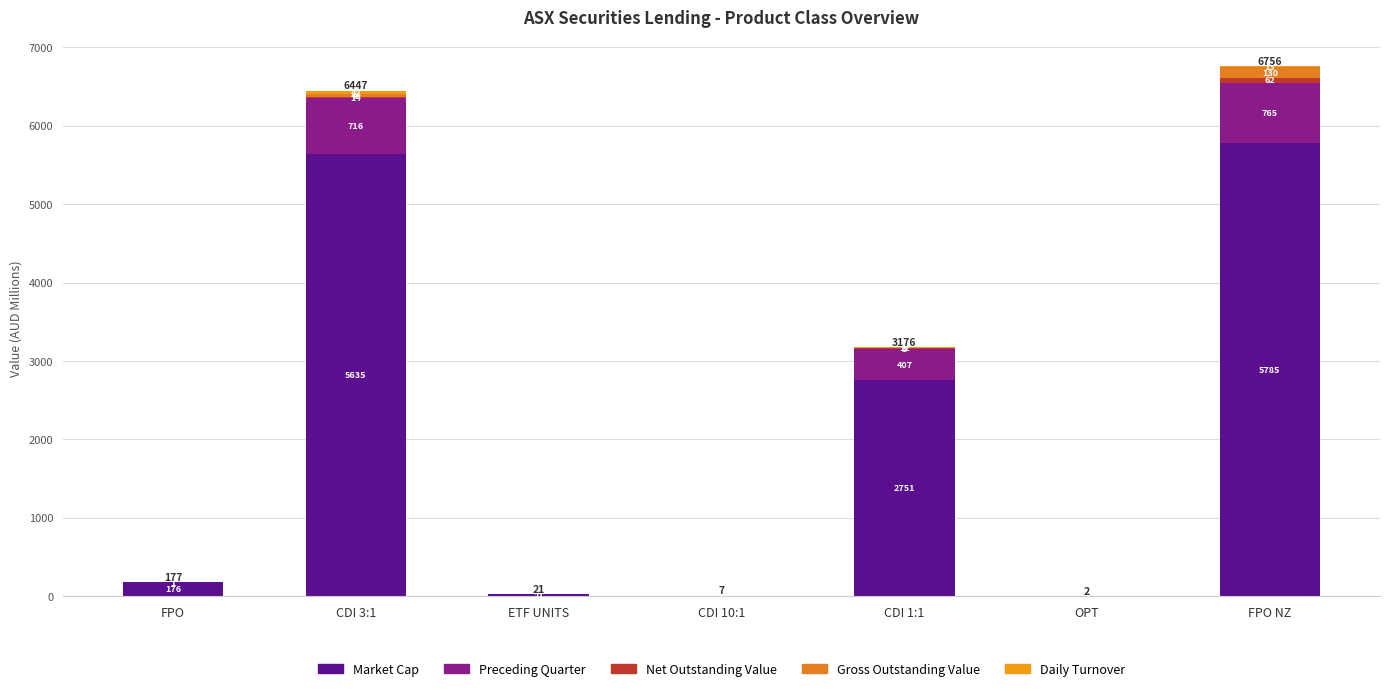

Are the bars grouped side by side (vs. stacked)?

No